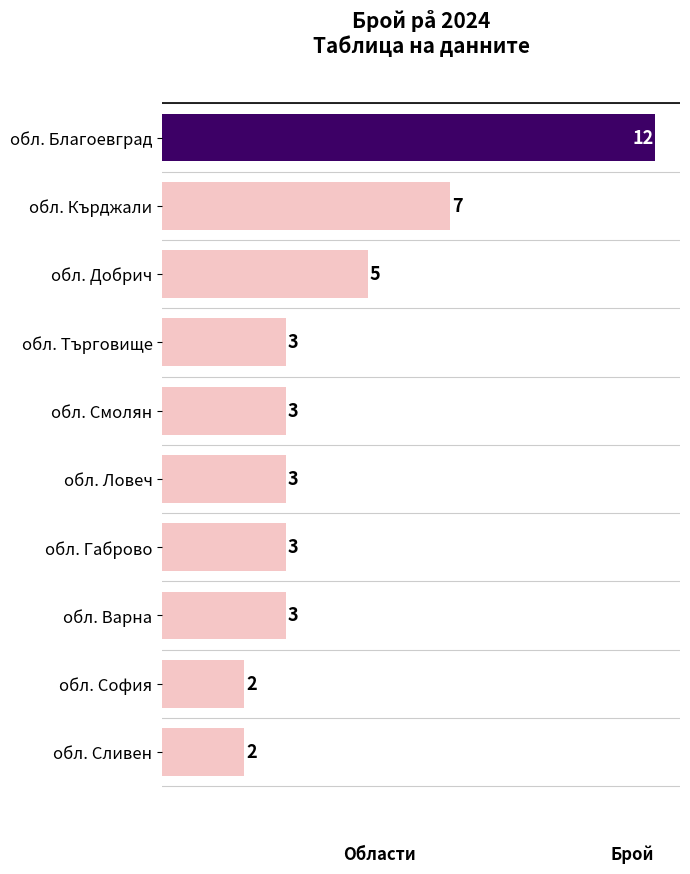

Reading top to bottom, extract all data points from this chart.

12	7	5	3	3	3	3	3	2	2